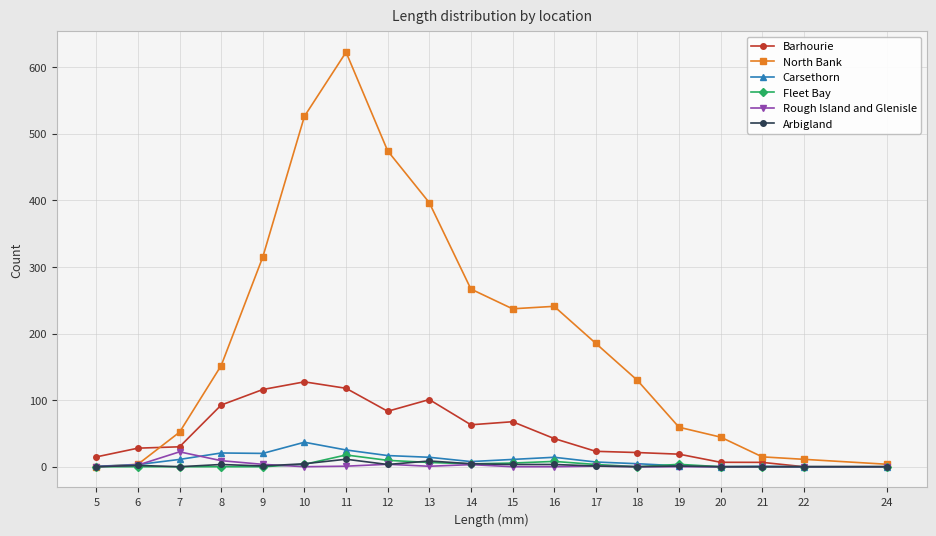

True or false: North Bank has a value of 266.8 at 14.

True